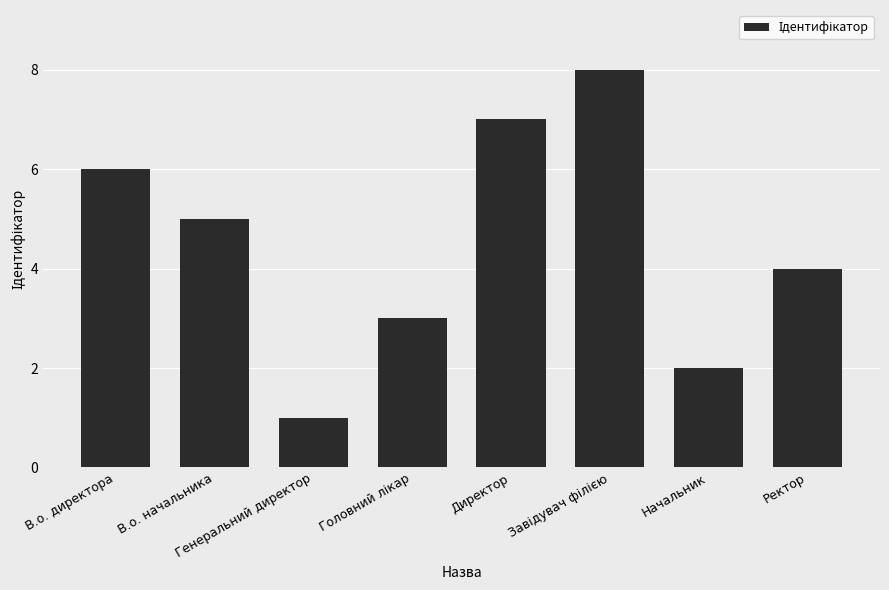

What is the sum of all values?

36